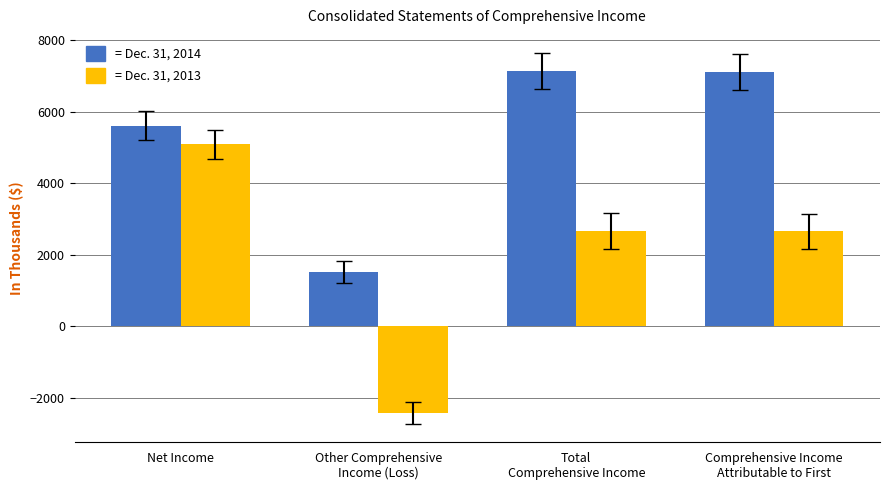

What is the minimum value shown in the chart?

-2424